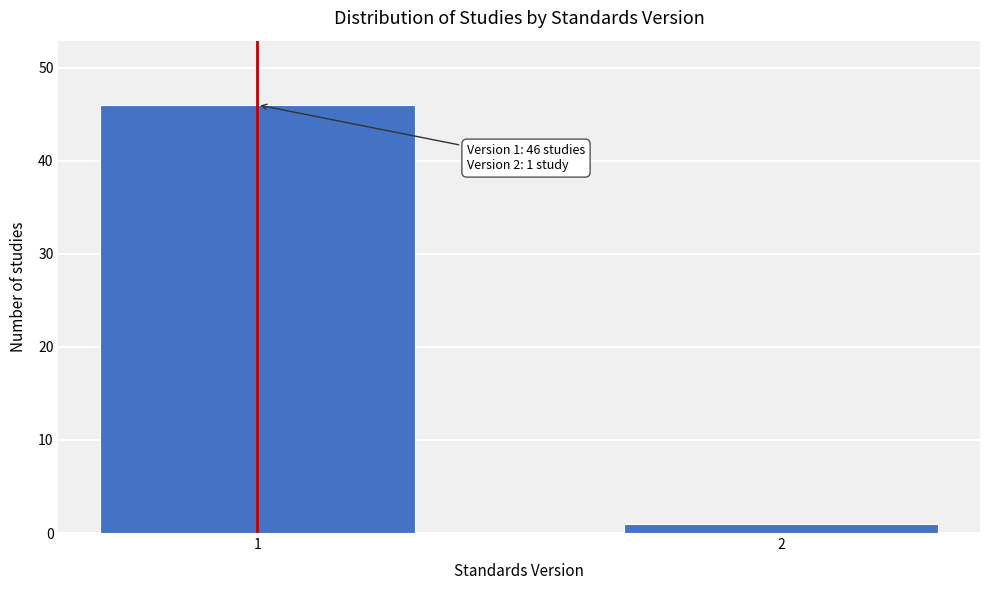

Reading left to right, what are all the values shown in this chart?

46	1